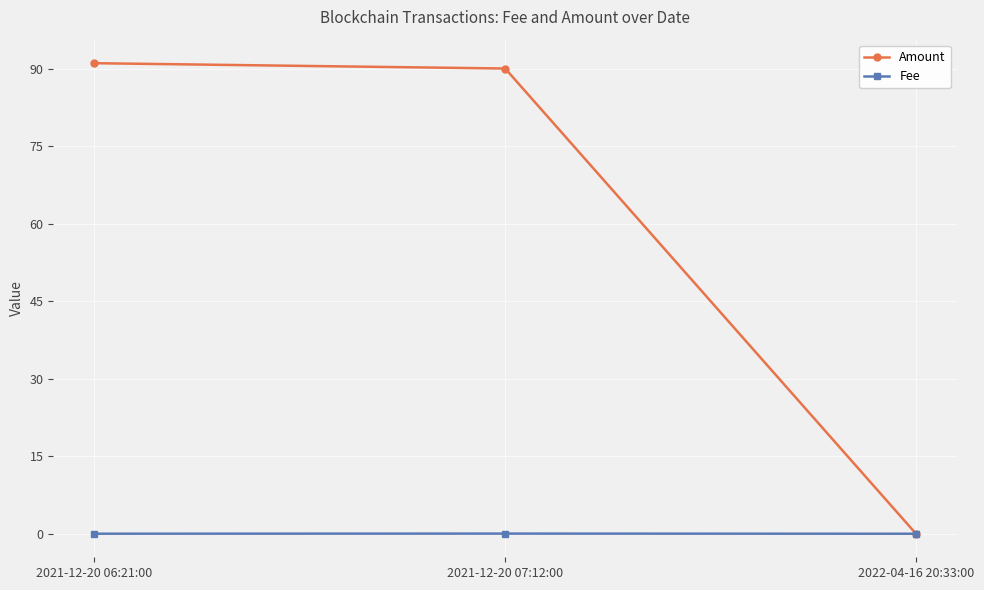

Which series has the widest spread of values?

Amount